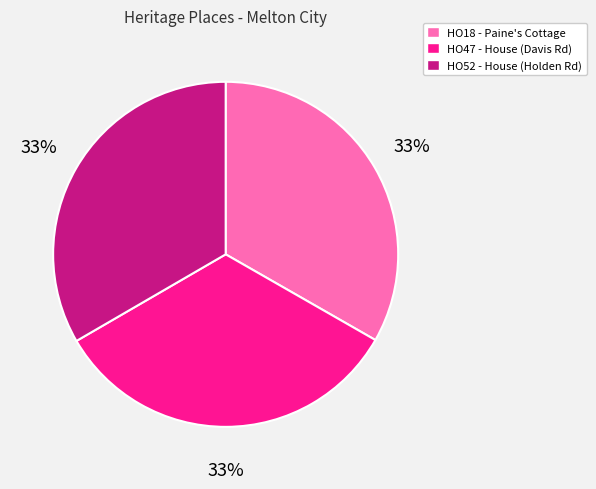

Does any single category account for the majority?

No